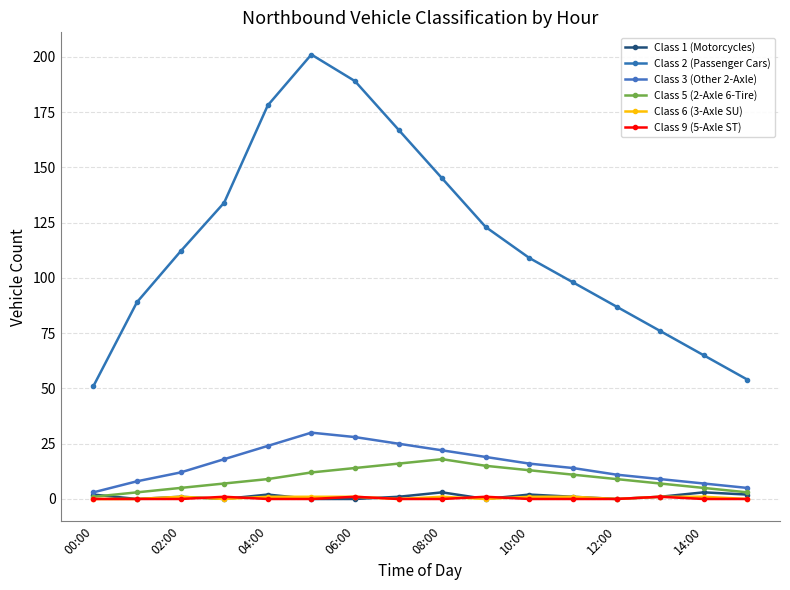

Reading right to left, list all the values displayed in this chart.

Class 1 (Motorcycles): 2	3	1	0	1	2	0	3	1	0	0	2	0	1	0	2
Class 2 (Passenger Cars): 54	65	76	87	98	109	123	145	167	189	201	178	134	112	89	51
Class 3 (Other 2-Axle): 5	7	9	11	14	16	19	22	25	28	30	24	18	12	8	3
Class 5 (2-Axle 6-Tire): 3	5	7	9	11	13	15	18	16	14	12	9	7	5	3	1
Class 6 (3-Axle SU): 0	1	1	0	1	1	0	1	0	1	1	1	0	1	0	0
Class 9 (5-Axle ST): 0	0	1	0	0	0	1	0	0	1	0	0	1	0	0	0